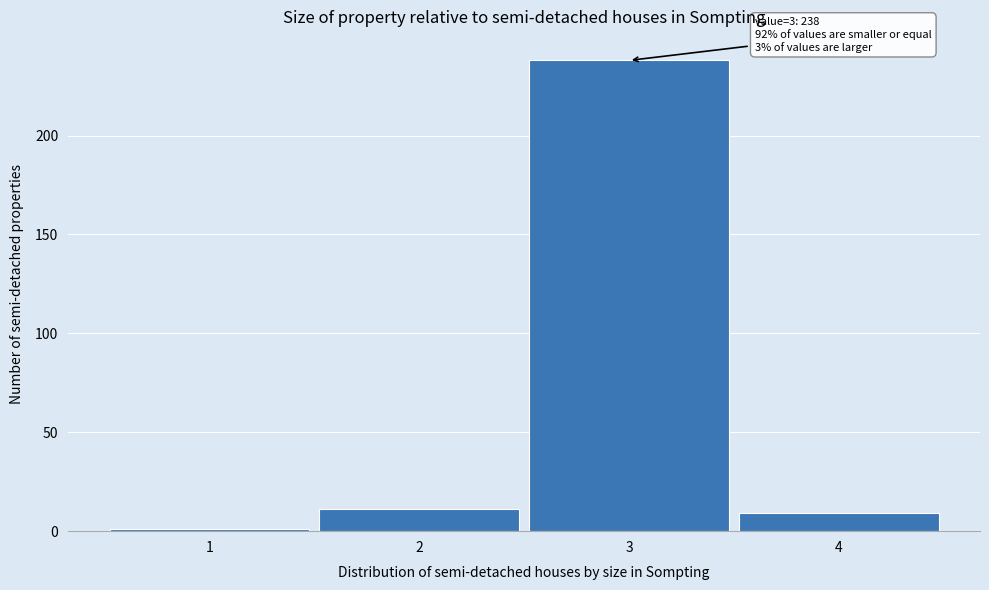

Reading right to left, what are all the values shown in this chart?

9	238	11	1